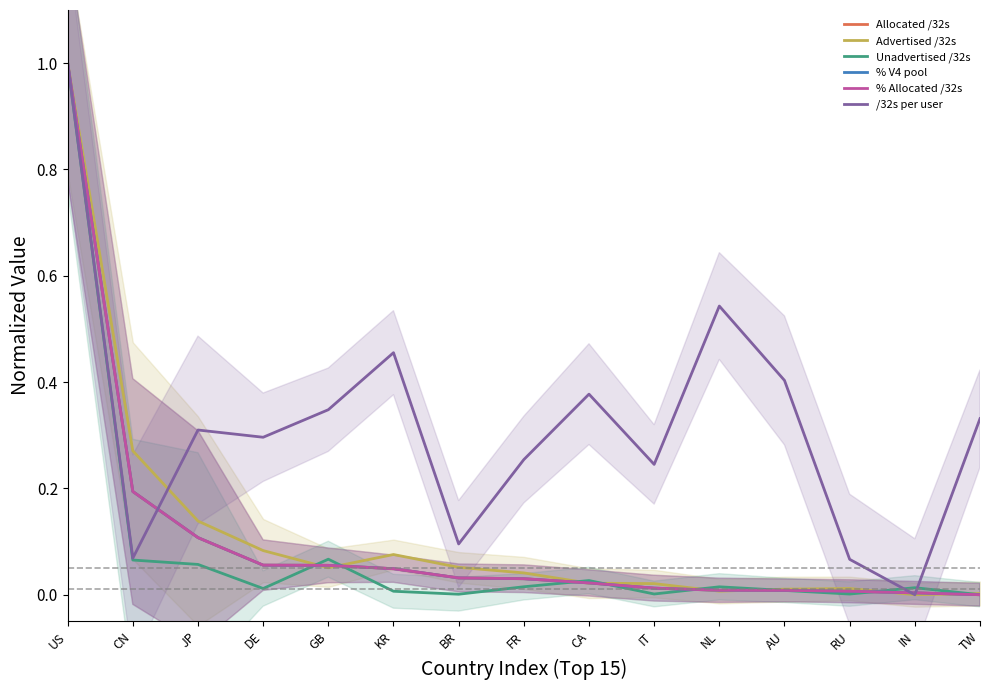

True or false: /32s per user has a value of 0.1 at BR.

True